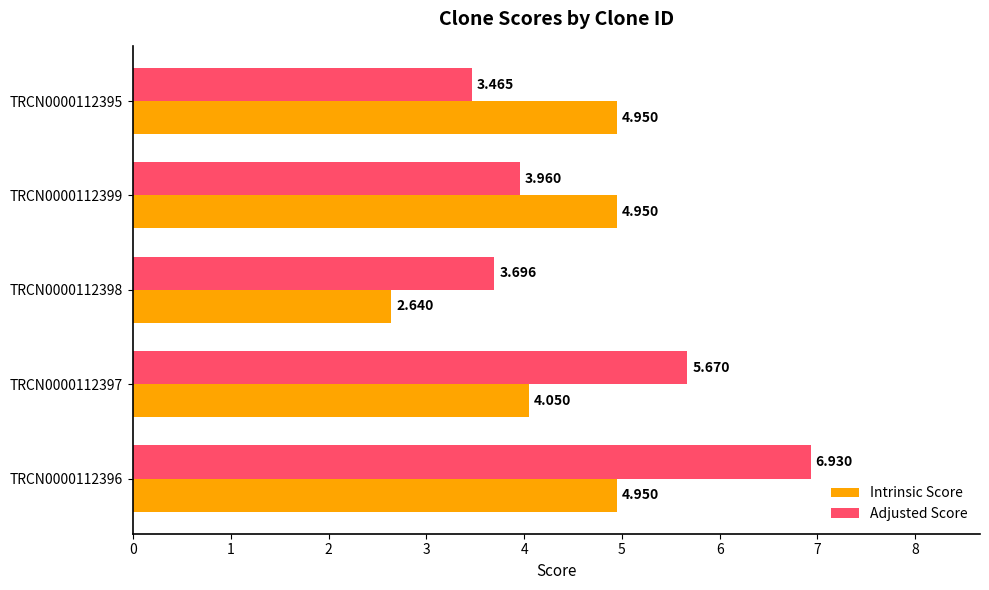

At TRCN0000112398, list the series in order from smallest to largest.

Intrinsic Score, Adjusted Score